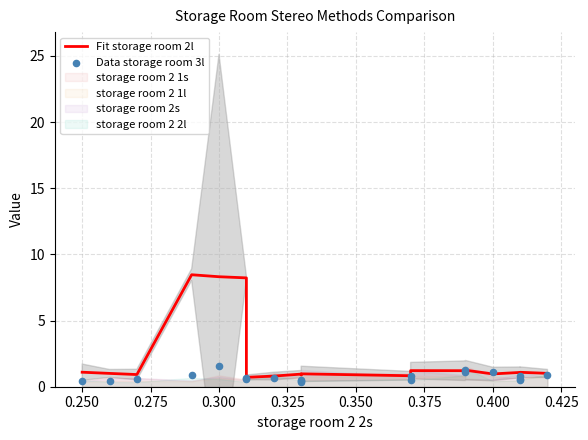

Is the value of Fit storage room 2l at 0.375 greater than the value of Data storage room 3l at 0.275?

Yes